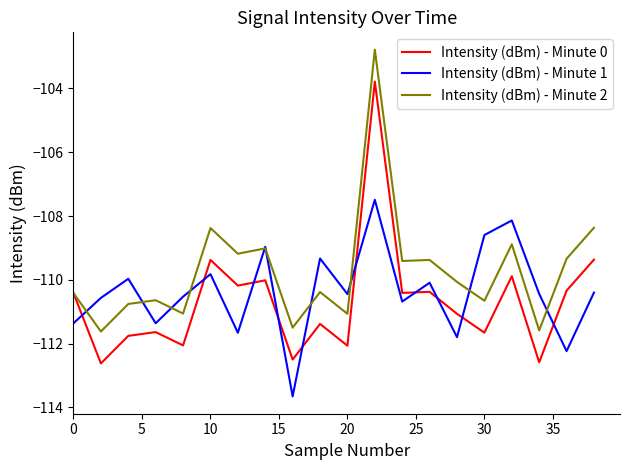

How many distinct data groups are displayed?

3